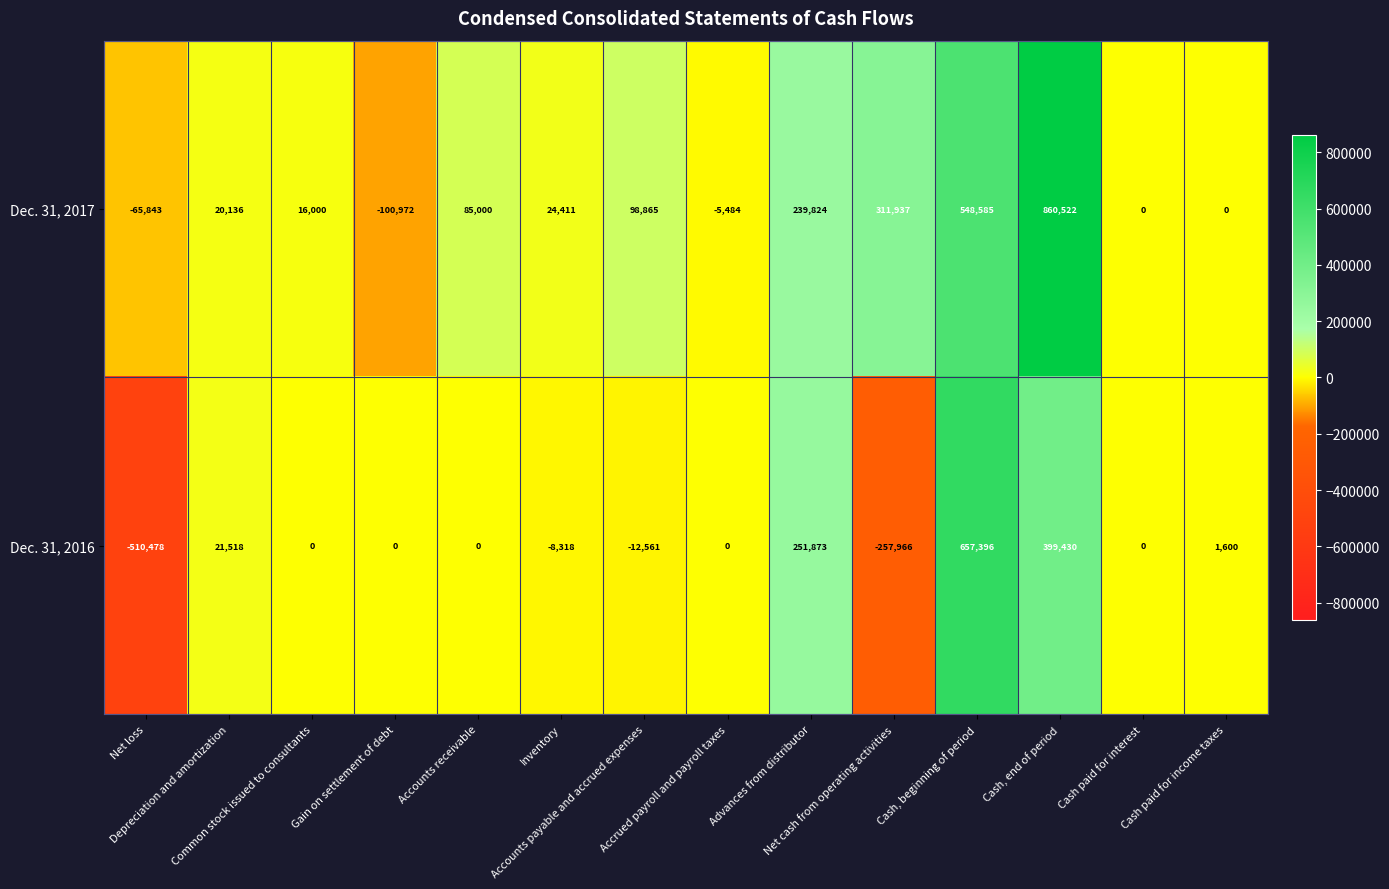

Which series has the widest spread of values?

Dec. 31, 2016